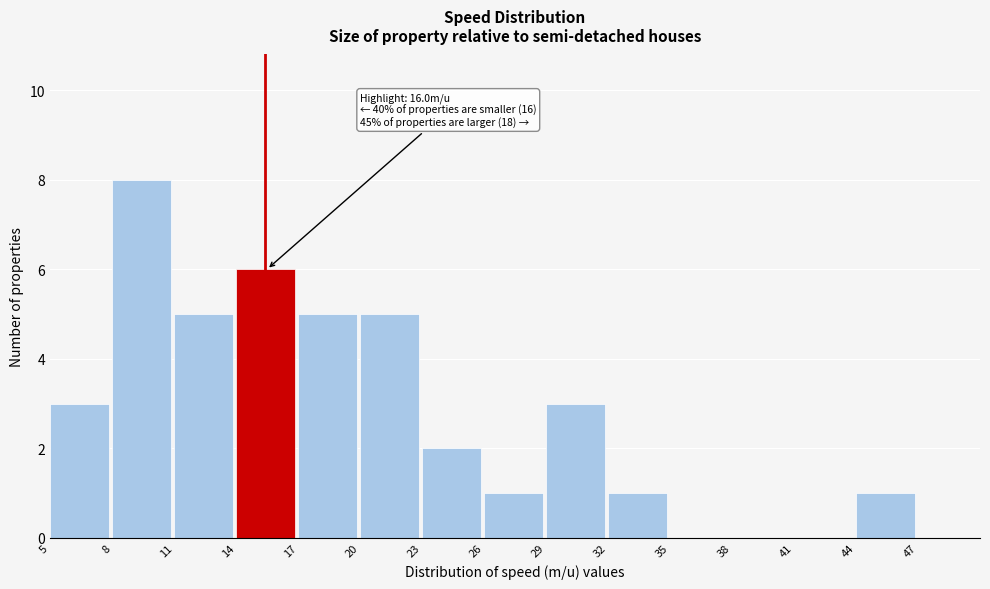

Which range on the x-axis has the tallest bar?

8 to 11